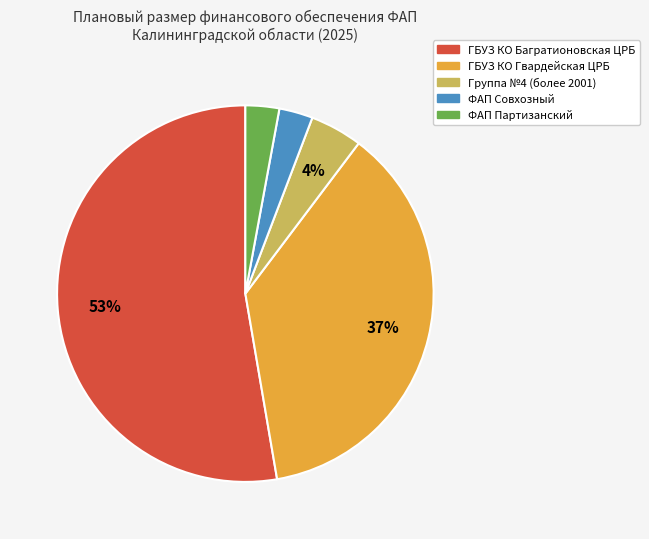

What percentage is the Группа №4 (более 2001) slice, to the nearest percent?

4%